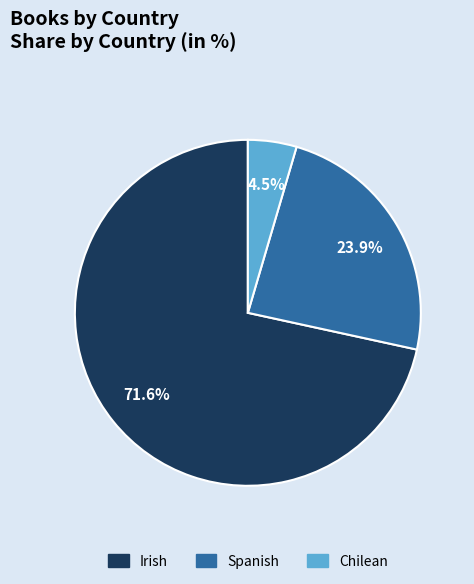

Which category accounts for the majority?

Irish